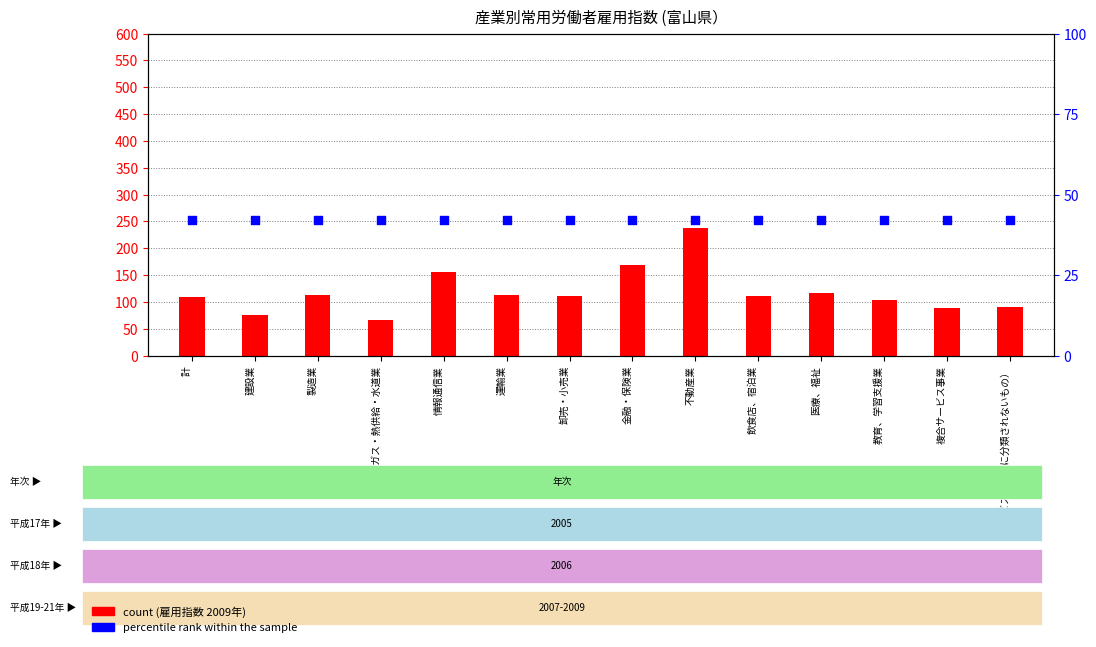

What are all the series names shown in the legend?

count, percentile rank within the sample